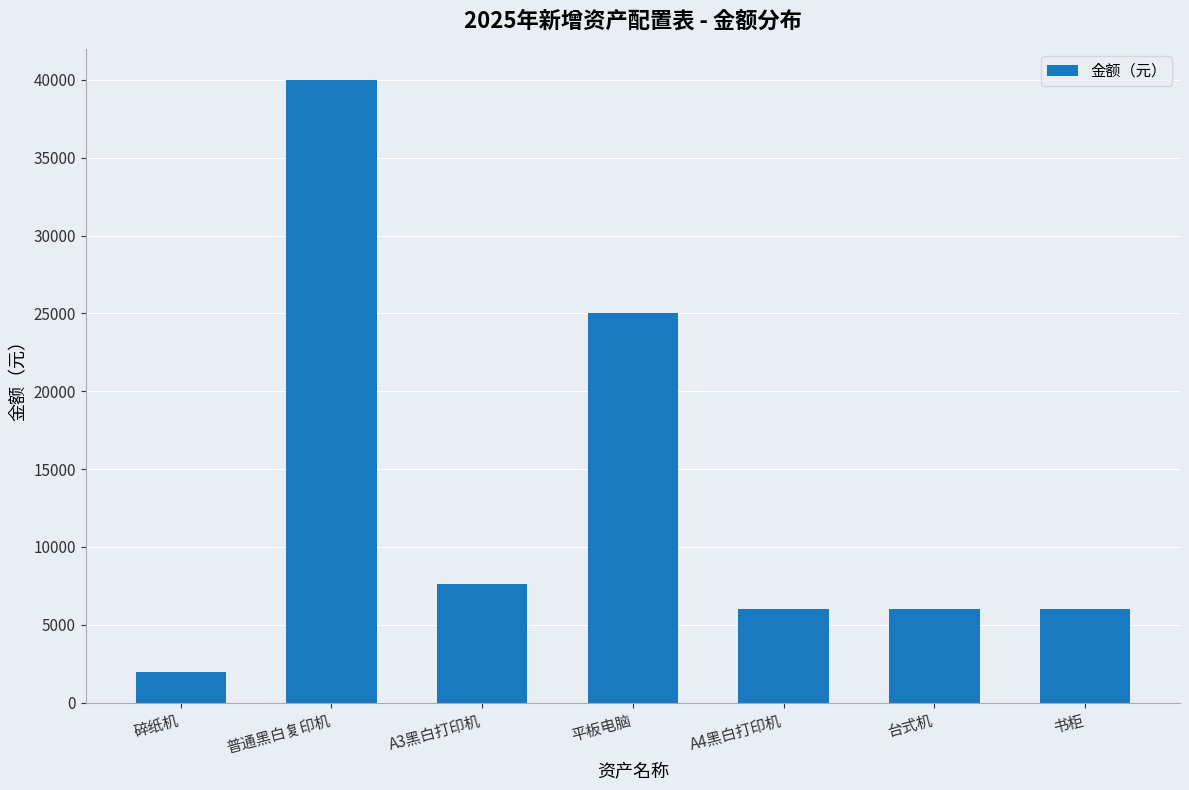

What is the average value?

13229